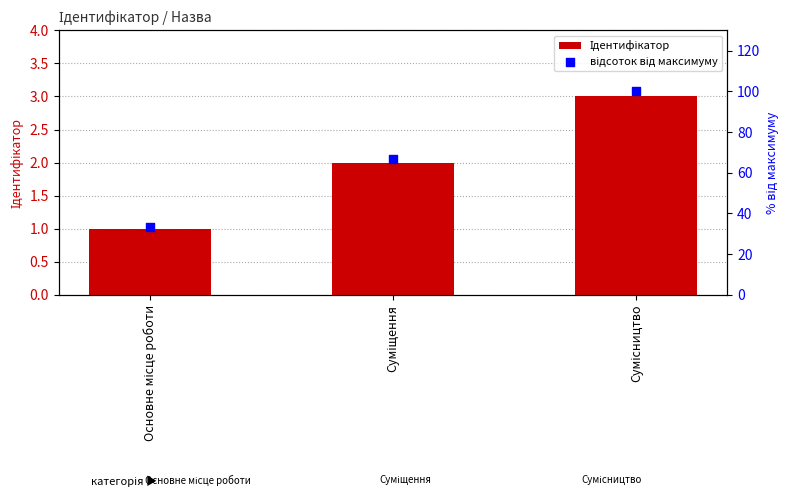

At how many categories does at least one series exceed 49?

2